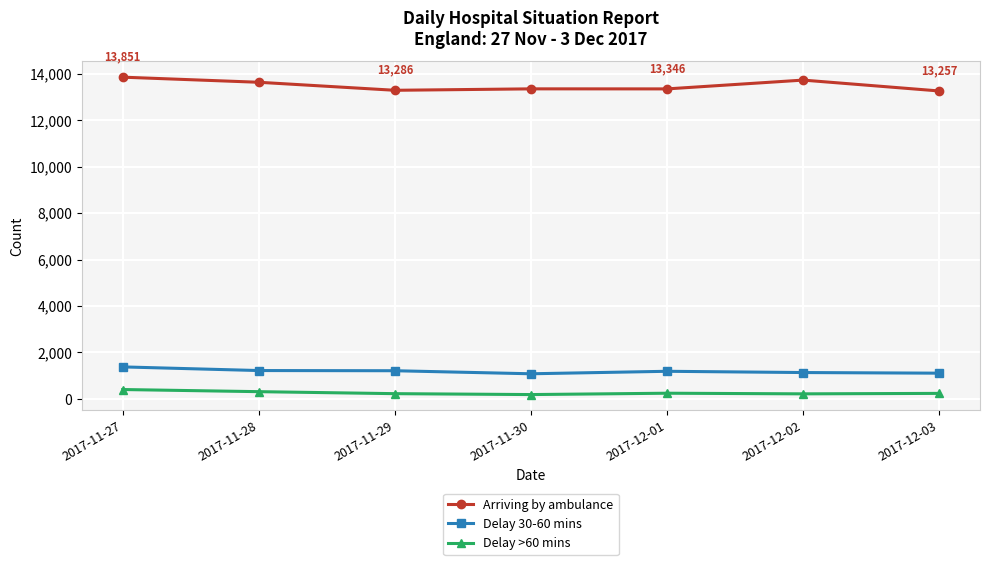

What is the greatest value displayed?

13851